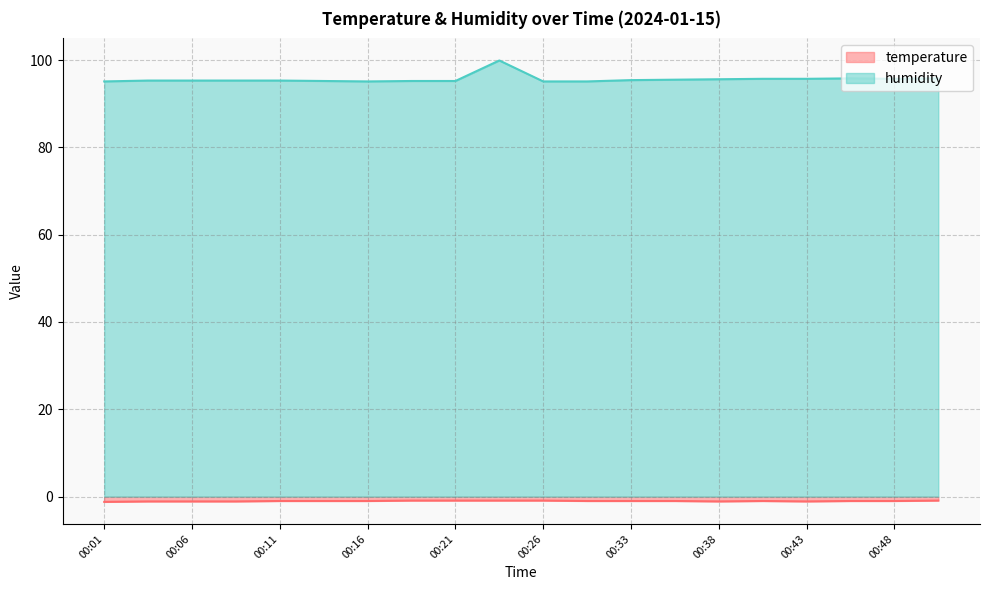

What is the difference between the maximum and minimum values in the temperature series?

0.3